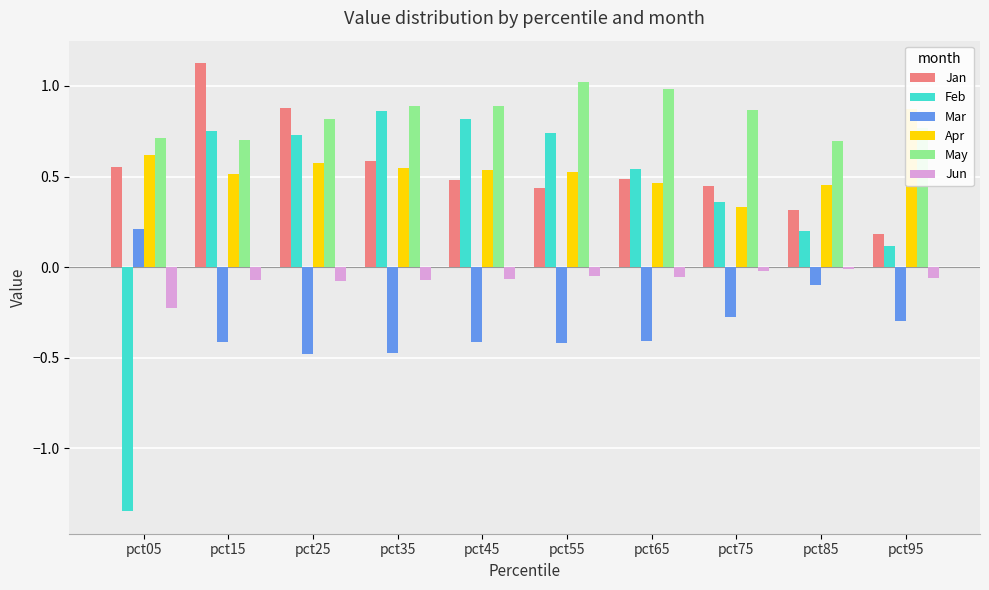

How many values in Feb are above zero?

9